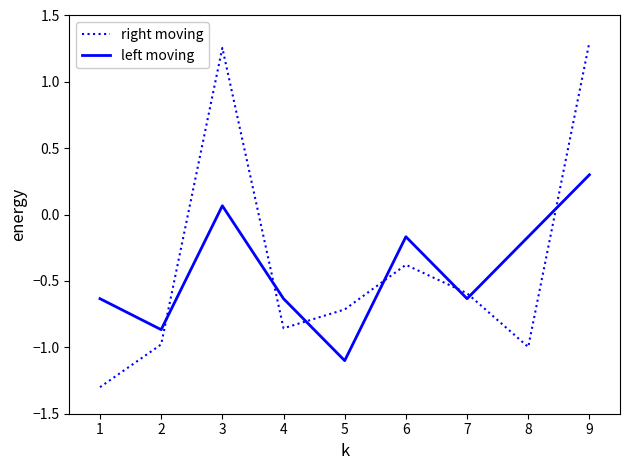

Where do left moving and right moving first cross each other?

2 and 3